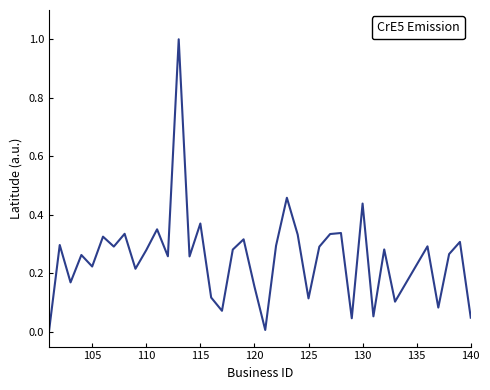

What is the greatest value displayed?

1.0